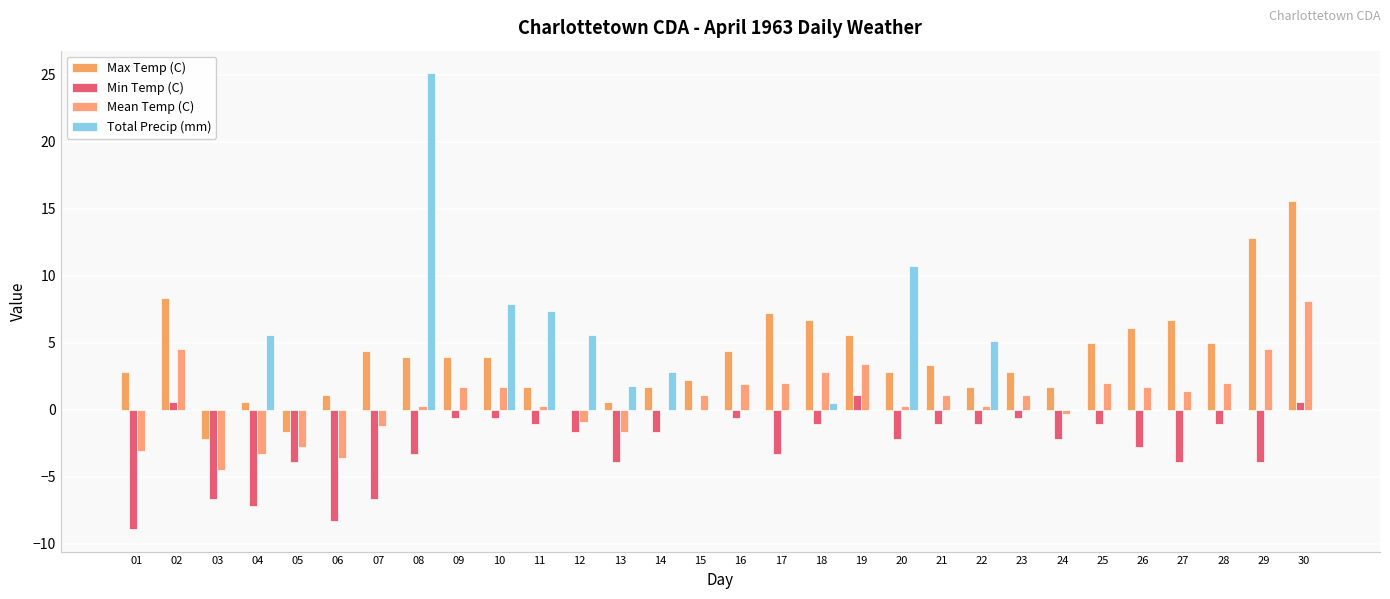

How many series are shown in this chart?

4